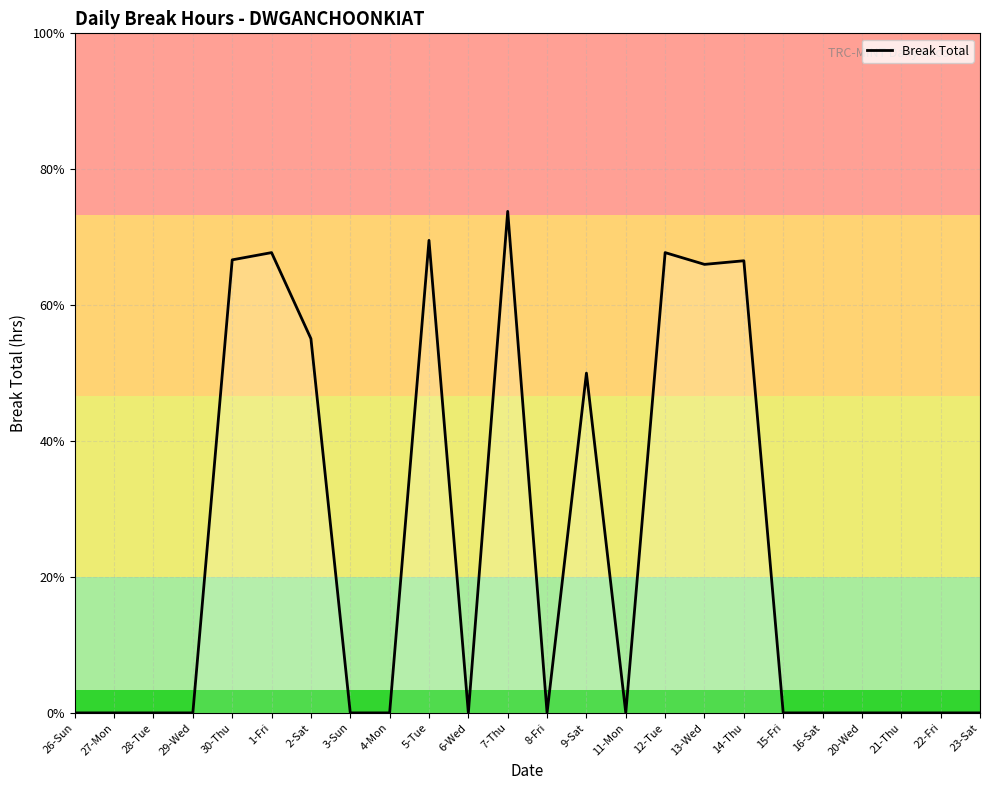

The chart shows a value of 15.4 at 5-Tue. True or false?

False